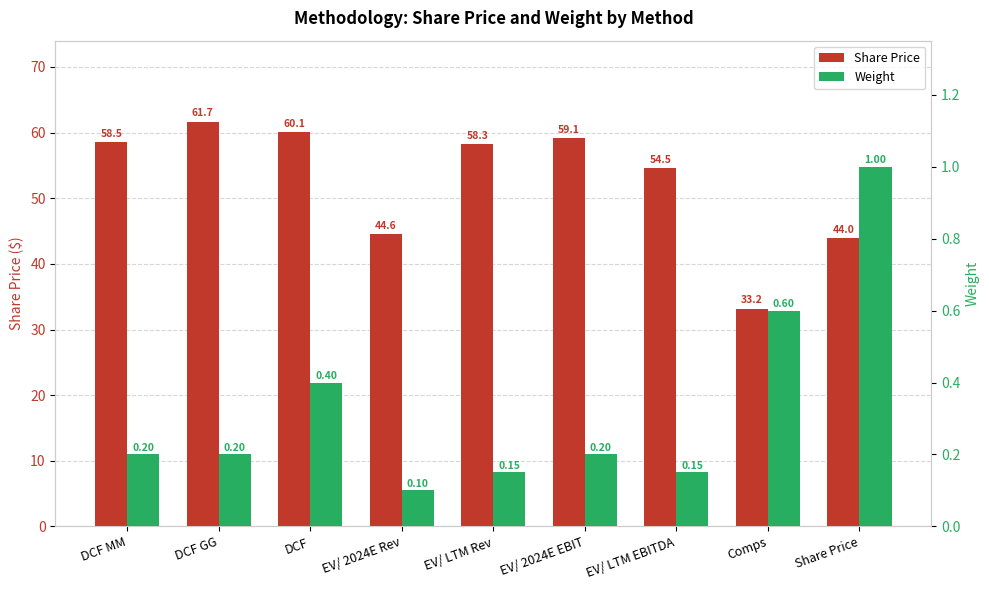

What are all the series names shown in the legend?

Share Price, Weight